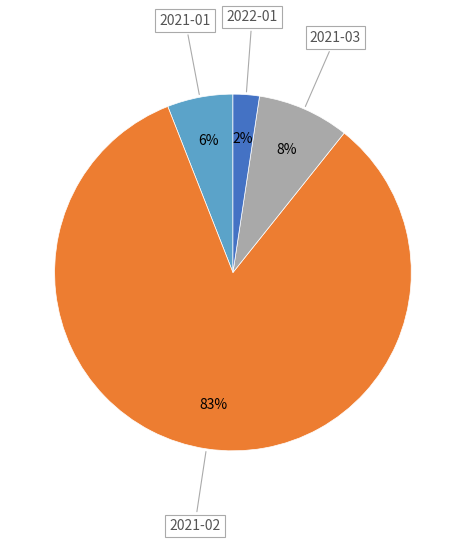

To the nearest percent, what is the average slice percentage?

25%